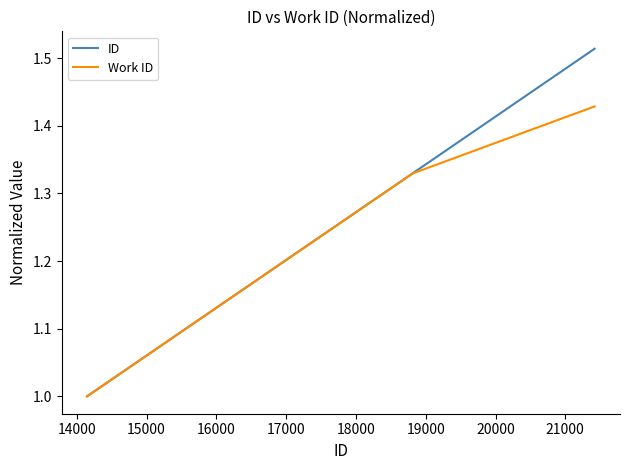

List the series in order of their overall mean, highest first.

ID, Work ID